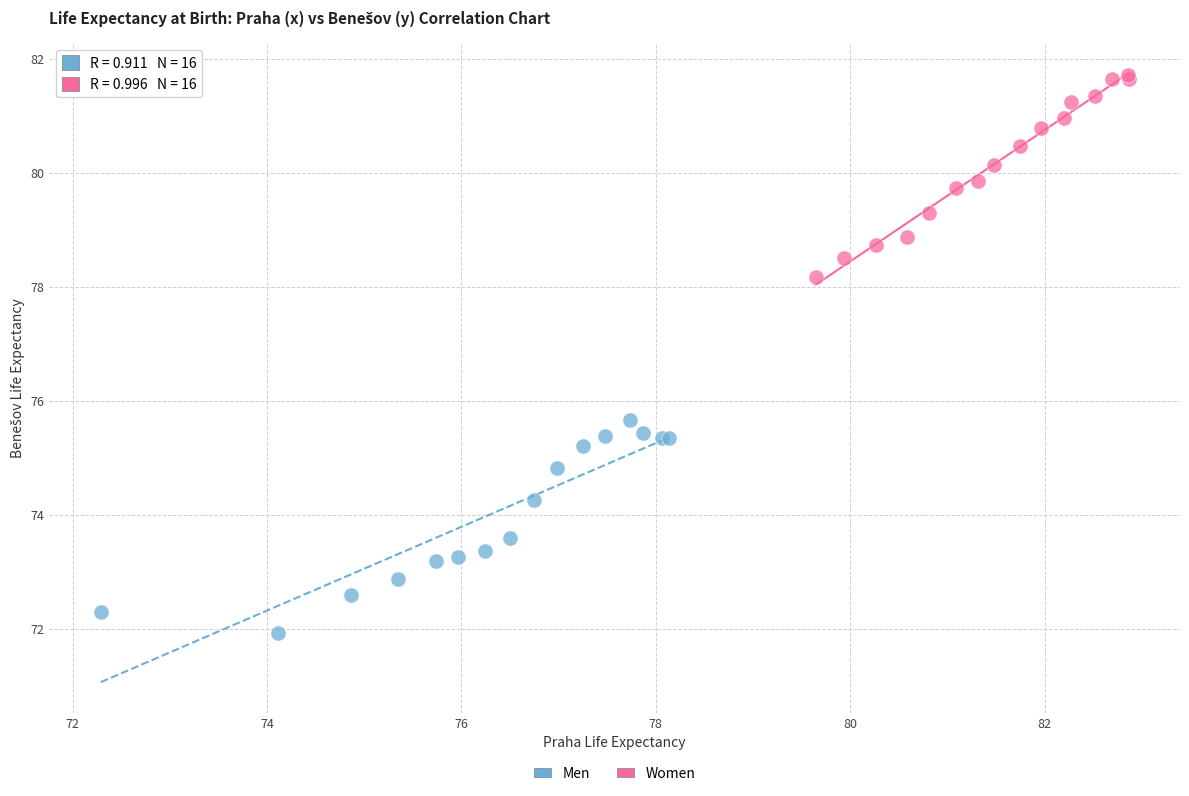

Which series has the largest Y range (max minus min)?

Men